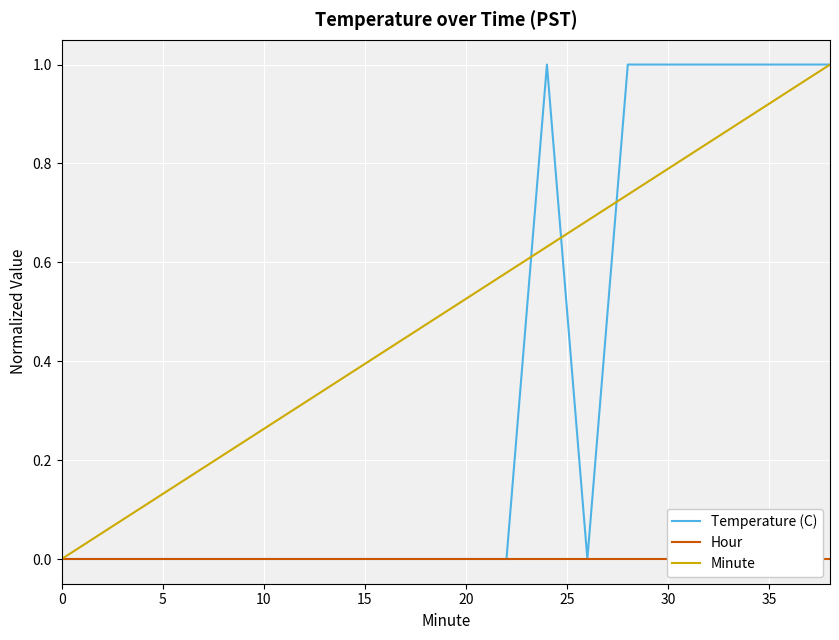

Which series has the widest spread of values?

Temperature (C)